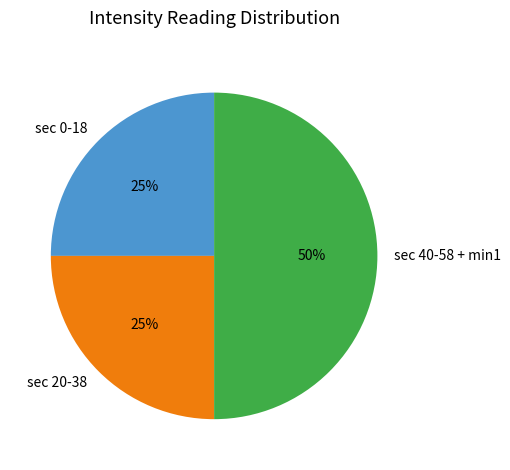

Is it true that sec 20-38 is 25% of the pie?

True